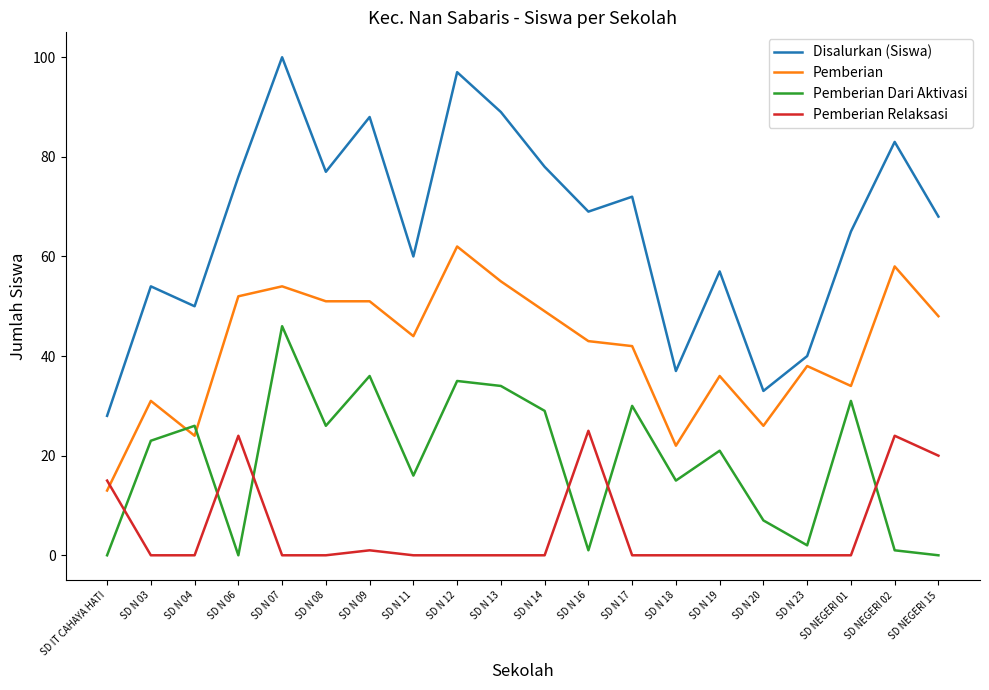

True or false: Pemberian Dari Aktivasi and Disalurkan (Siswa) cross at least once.

False